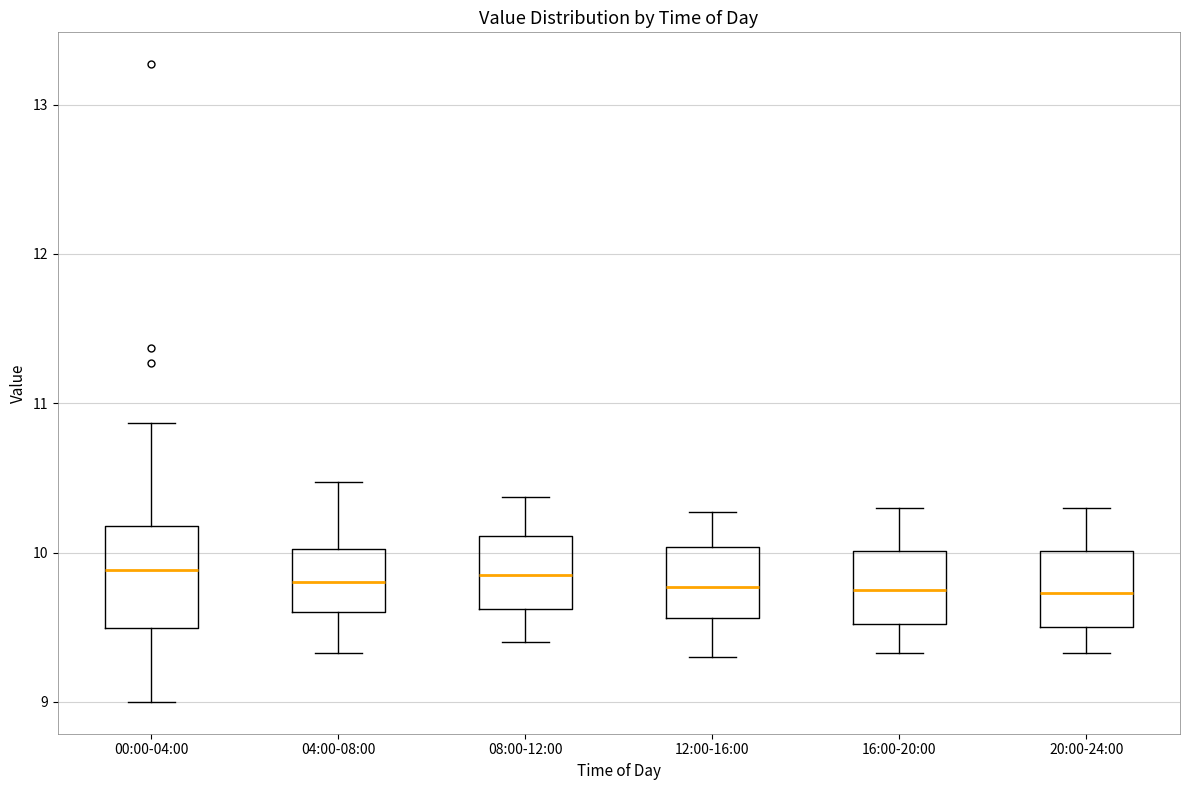

Reading left to right, read every box against the y-axis: the position of its median line, the range the box covers, and the ends of its whiskers. The values are not printed on the chart, so give them approximately, as read against the axis.

00:00-04:00: median 9.9, box 9.5 to 10.2, whiskers 9.0 to 10.9
04:00-08:00: median 9.8, box 9.6 to 10.0, whiskers 9.3 to 10.5
08:00-12:00: median 9.9, box 9.6 to 10.1, whiskers 9.4 to 10.4
12:00-16:00: median 9.8, box 9.6 to 10.0, whiskers 9.3 to 10.3
16:00-20:00: median 9.8, box 9.5 to 10.0, whiskers 9.3 to 10.3
20:00-24:00: median 9.7, box 9.5 to 10.0, whiskers 9.3 to 10.3